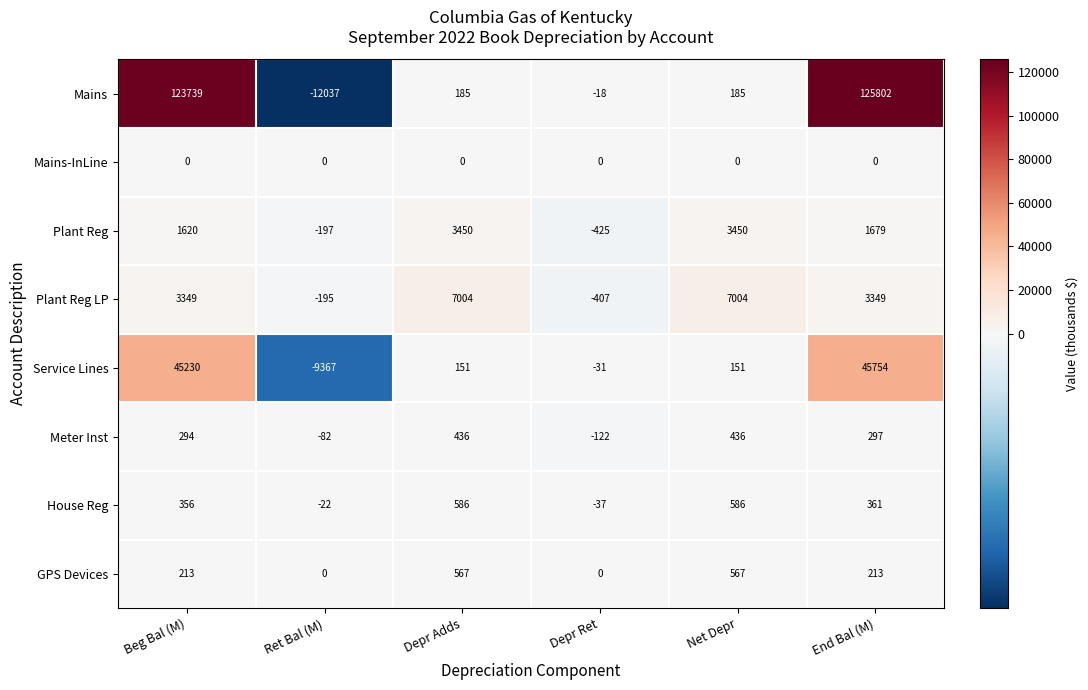

Which label corresponds to the smallest value in the chart?

Ret Bal (M)